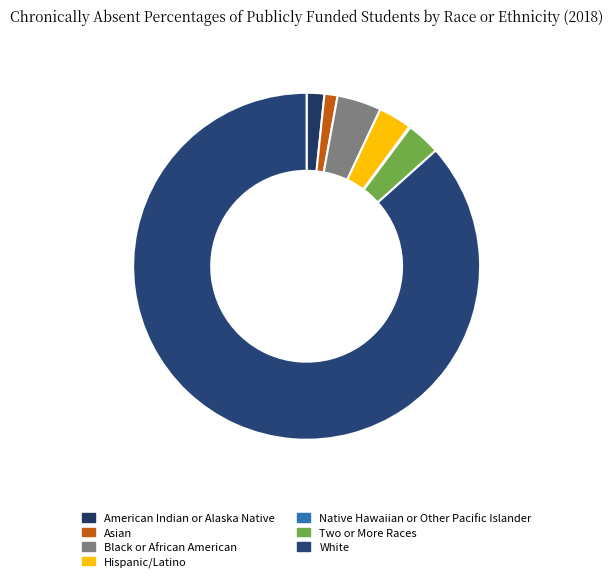

Which category has the smallest portion of the pie?

Native Hawaiian or Other Pacific Islander